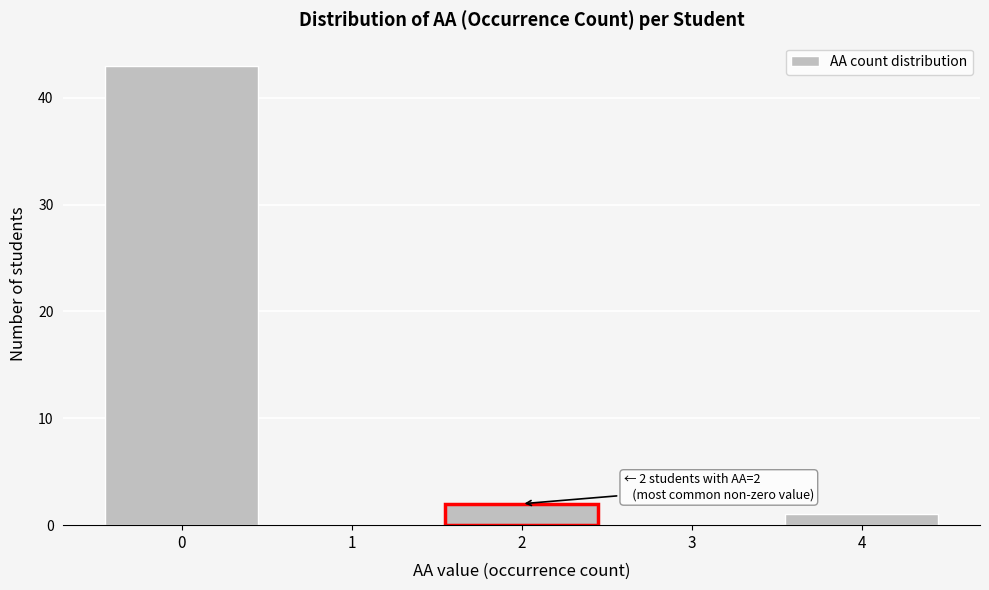

Reading left to right, list all the values displayed in this chart.

0=43	1=0	2=2	3=0	4=1